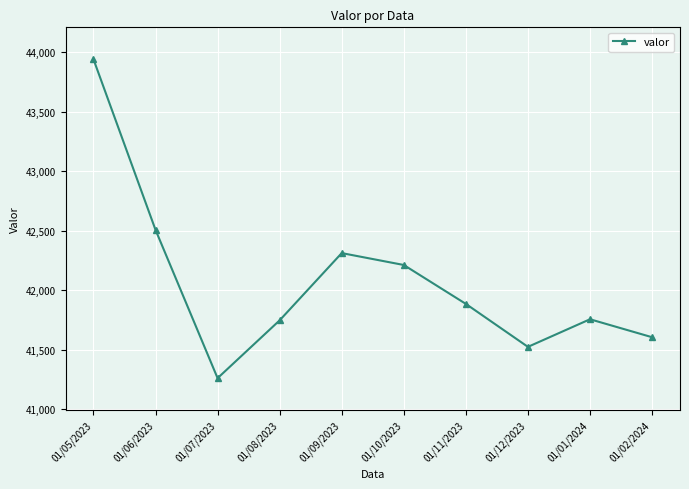

Count the number of categories in the chart.

10